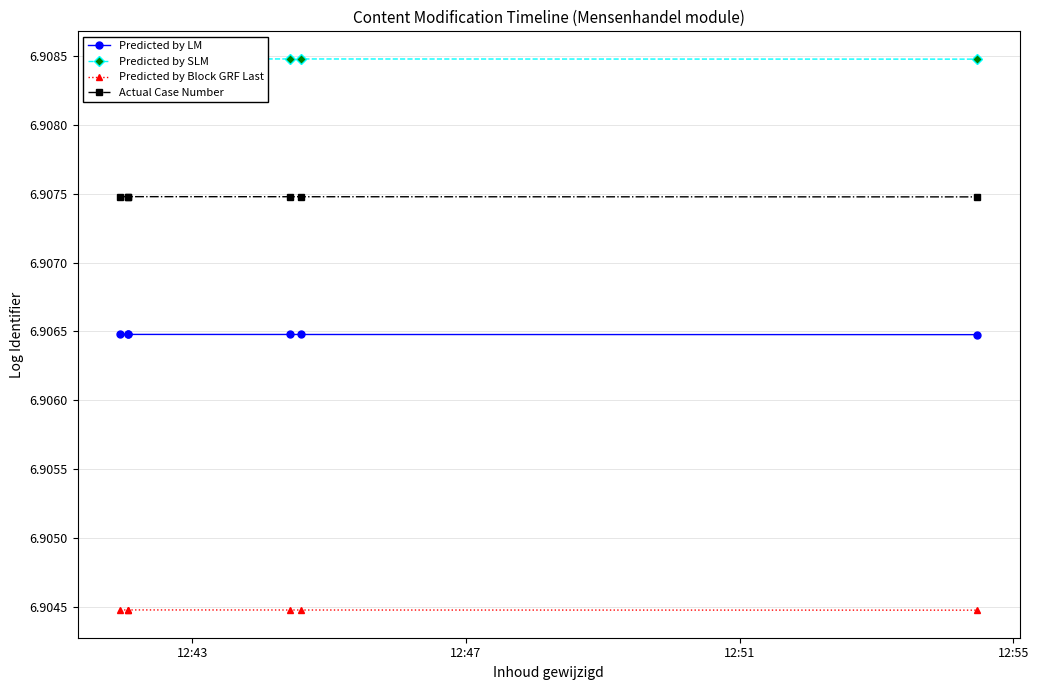

Is the value of Actual Case Number at 12:47 greater than the value of Predicted by LM at 12:47?

Yes